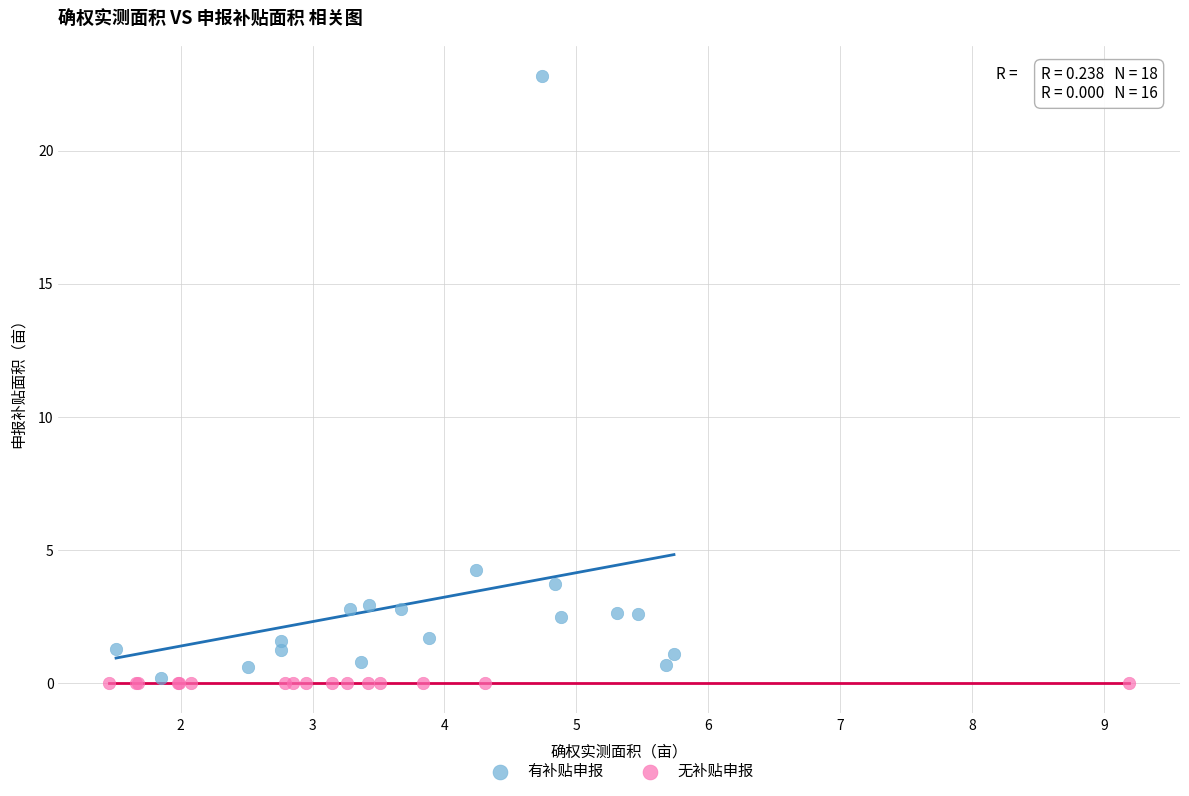

Which series contains the highest Y value?

有补贴申报